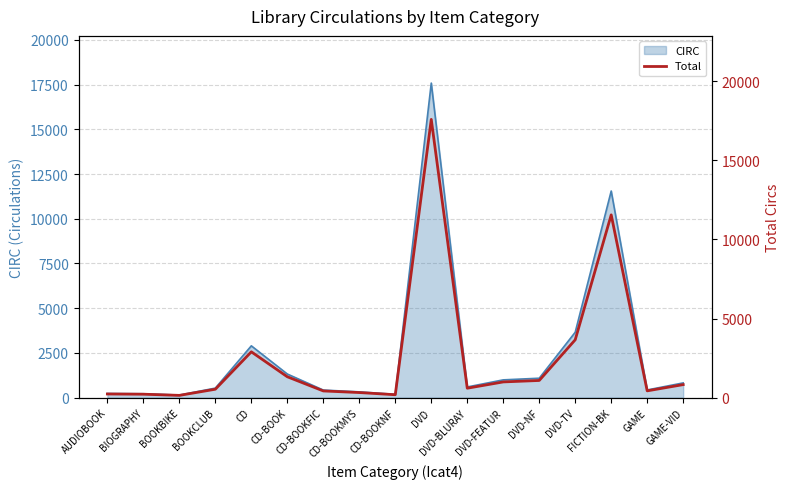

Reading left to right, what are all the values shown in this chart?

AUDIOBOOK=235	BIOGRAPHY=221	BOOKBIKE=147	BOOKCLUB=536	CD=2899	CD-BOOK=1323	CD-BOOKFIC=427	CD-BOOKMYS=326	CD-BOOKNF=188	DVD=17582	DVD-BLURAY=600	DVD-FEATUR=997	DVD-NF=1089	DVD-TV=3659	FICTION-BK=11550	GAME=433	GAME-VID=827